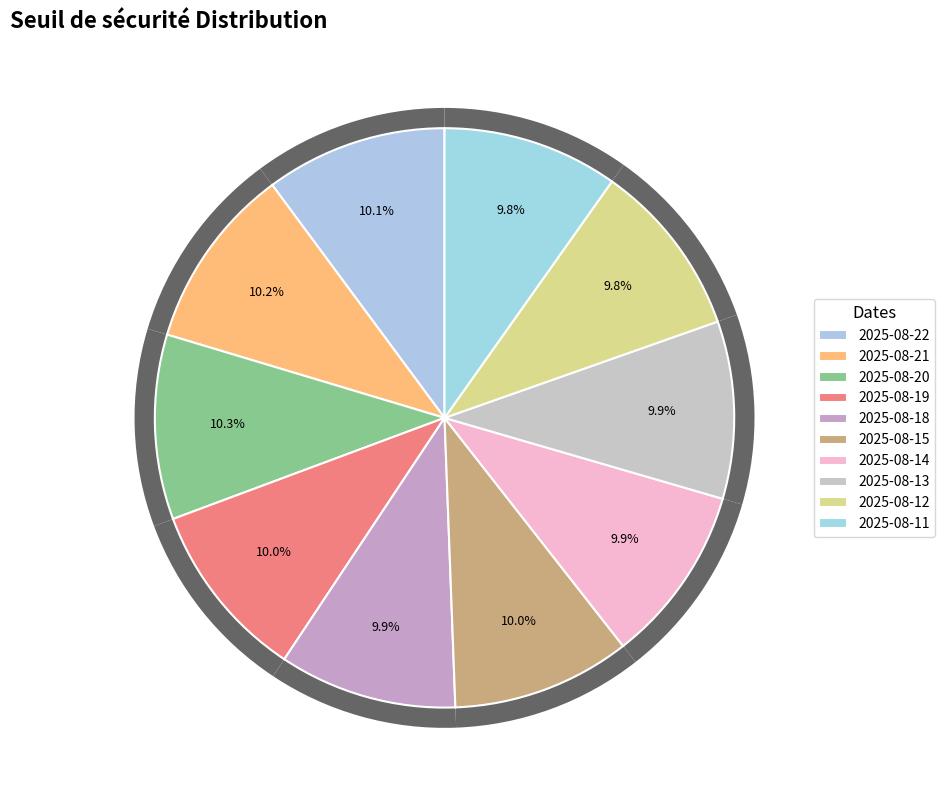

To the nearest percent, what percentage of the pie is 2025-08-19?

10%